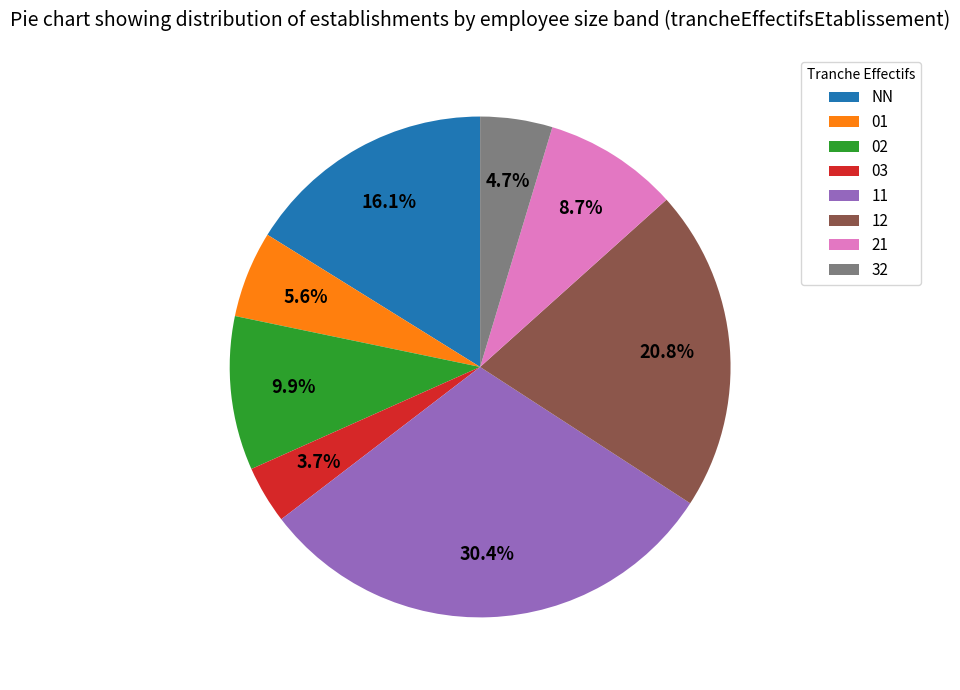

Do 11 and 12 together represent more than half of the pie?

Yes